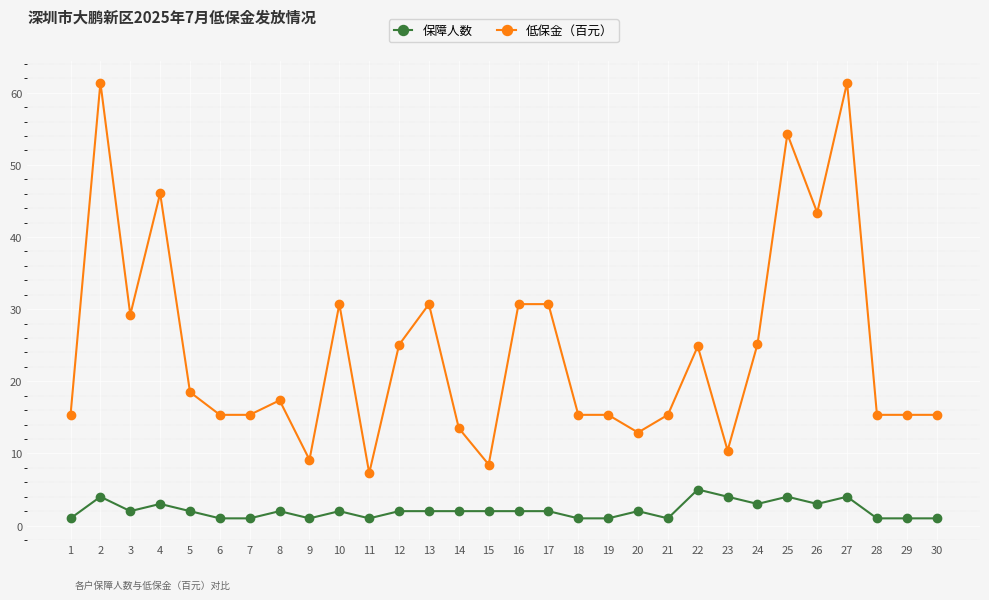

At which label does 低保金（百元） first exceed 17?

2